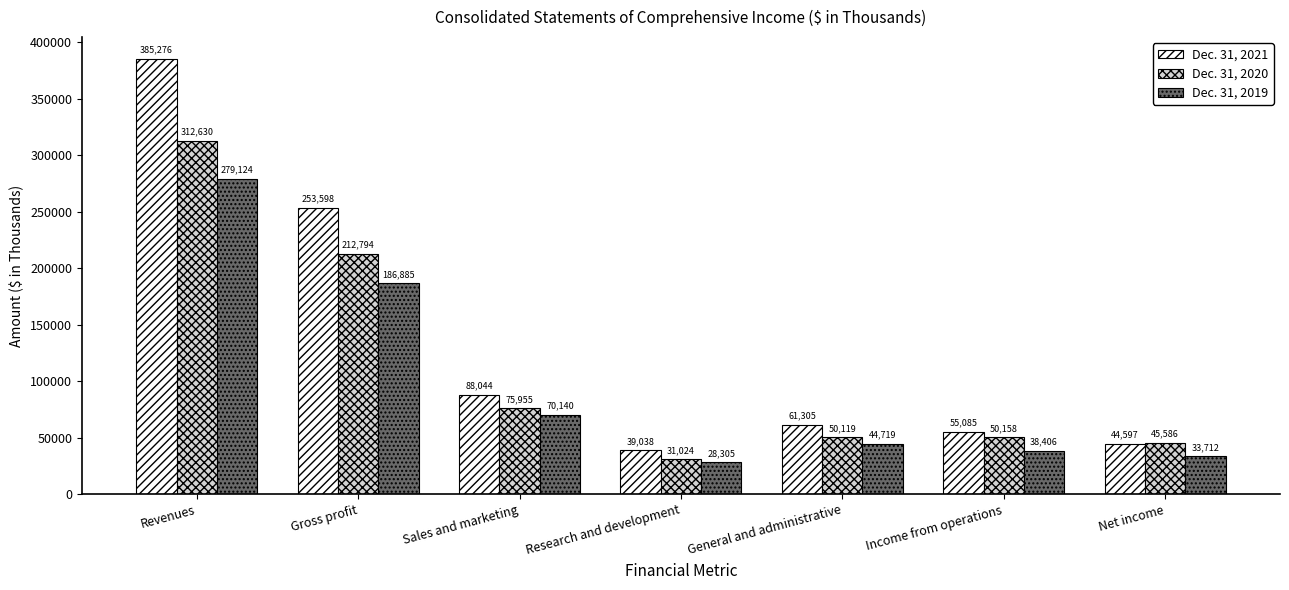

List the series in order of their overall mean, highest first.

Dec. 31, 2021, Dec. 31, 2020, Dec. 31, 2019